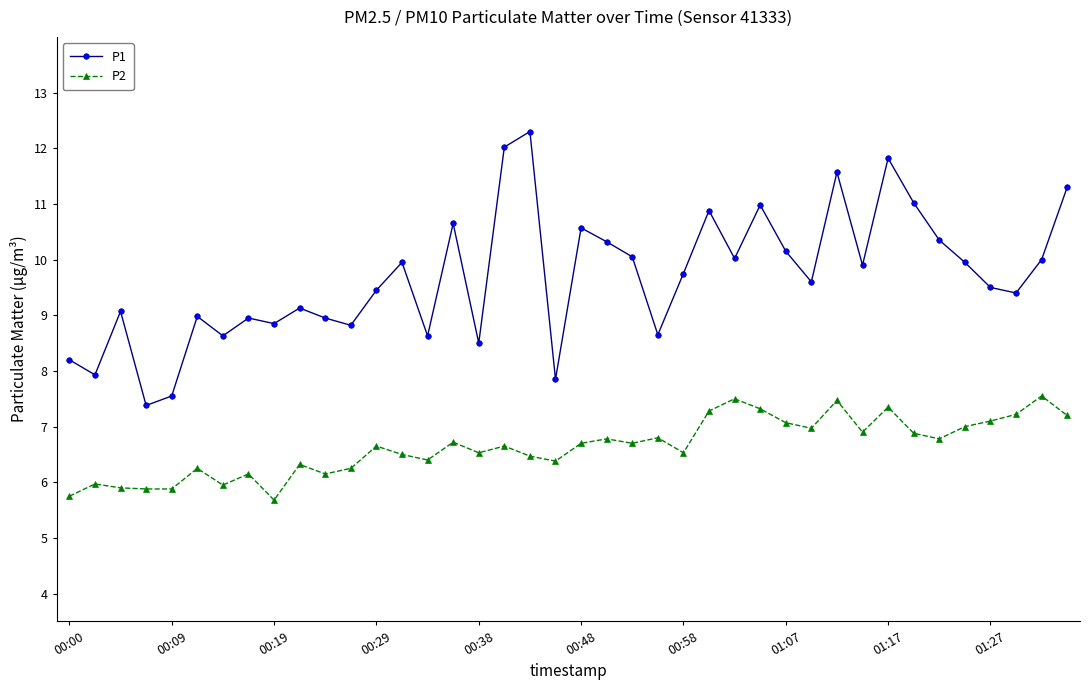

Which series has the largest total across all categories?

P1